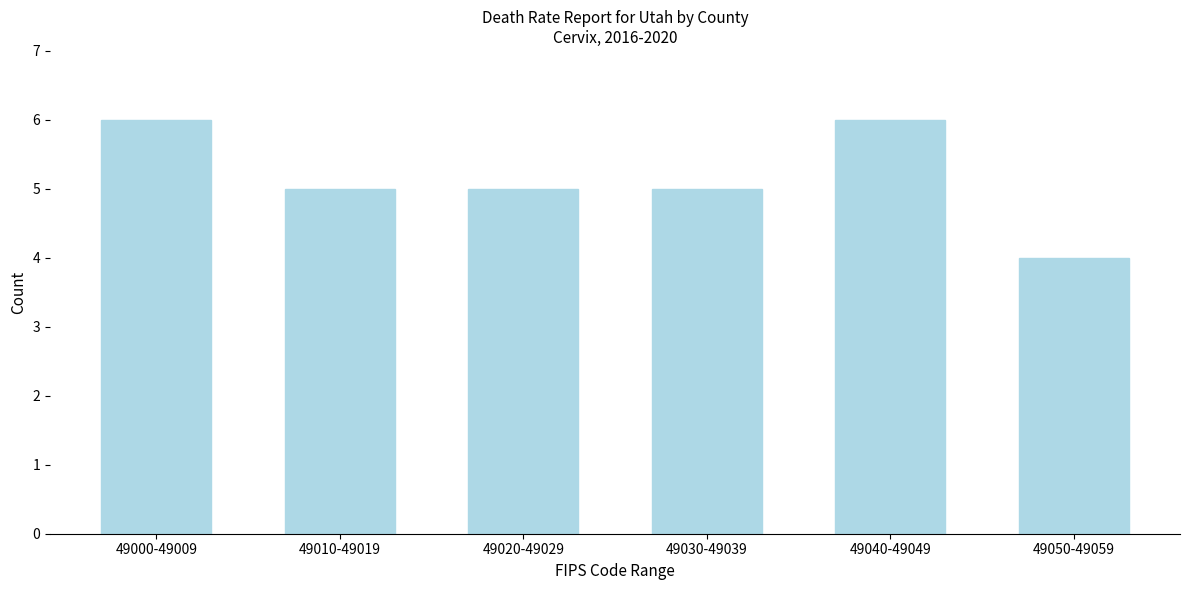

Reading left to right, what are all the values shown in this chart?

49000-49009=6	49010-49019=5	49020-49029=5	49030-49039=5	49040-49049=6	49050-49059=4